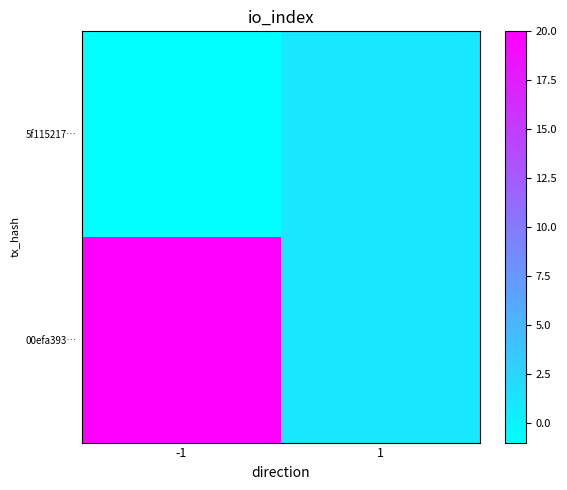

Rank the series by their average value, from lowest to highest.

5f115217…, 00efa393…